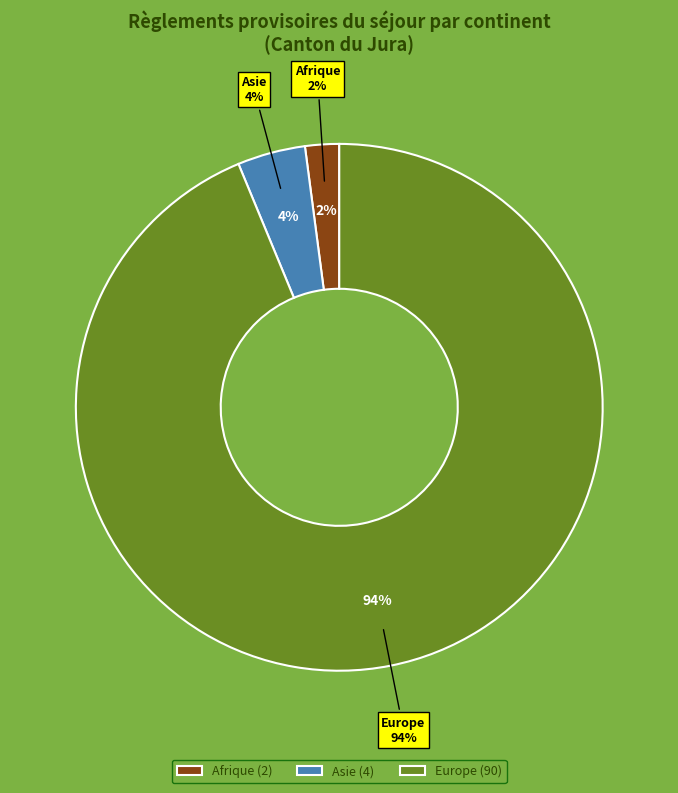

Which category has the biggest portion of the pie?

Europe